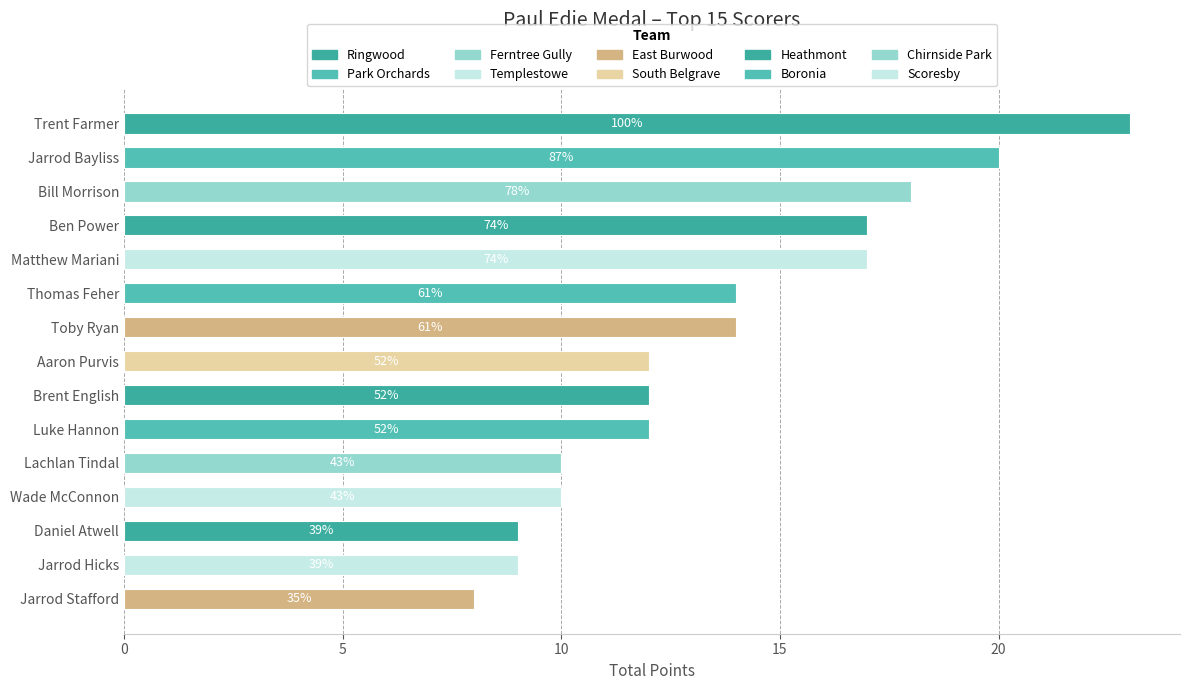

What is the difference between the second highest and second lowest values?

11